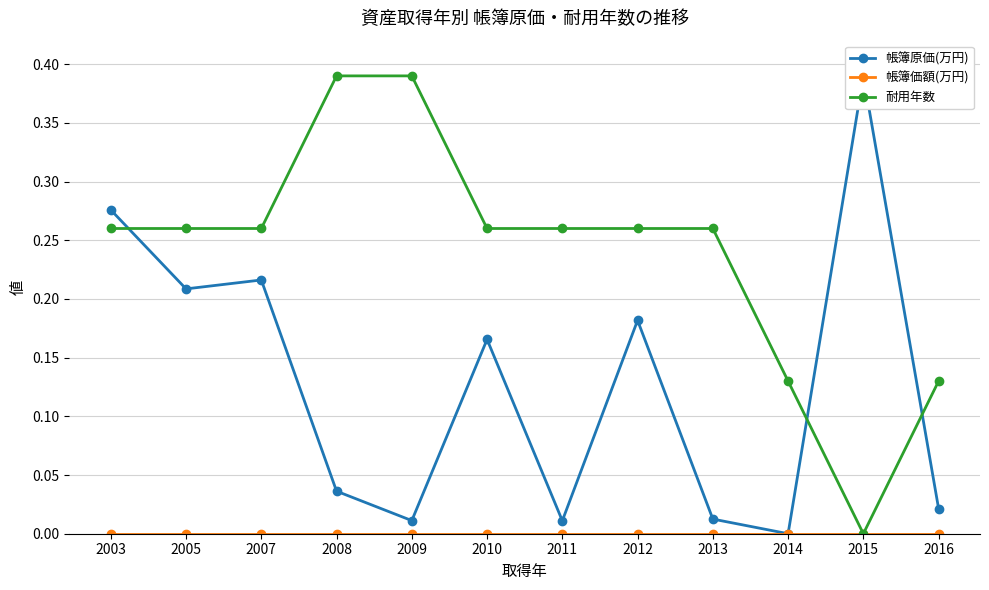

Where is 帳簿原価(万円) nearest to the value 0?

2014